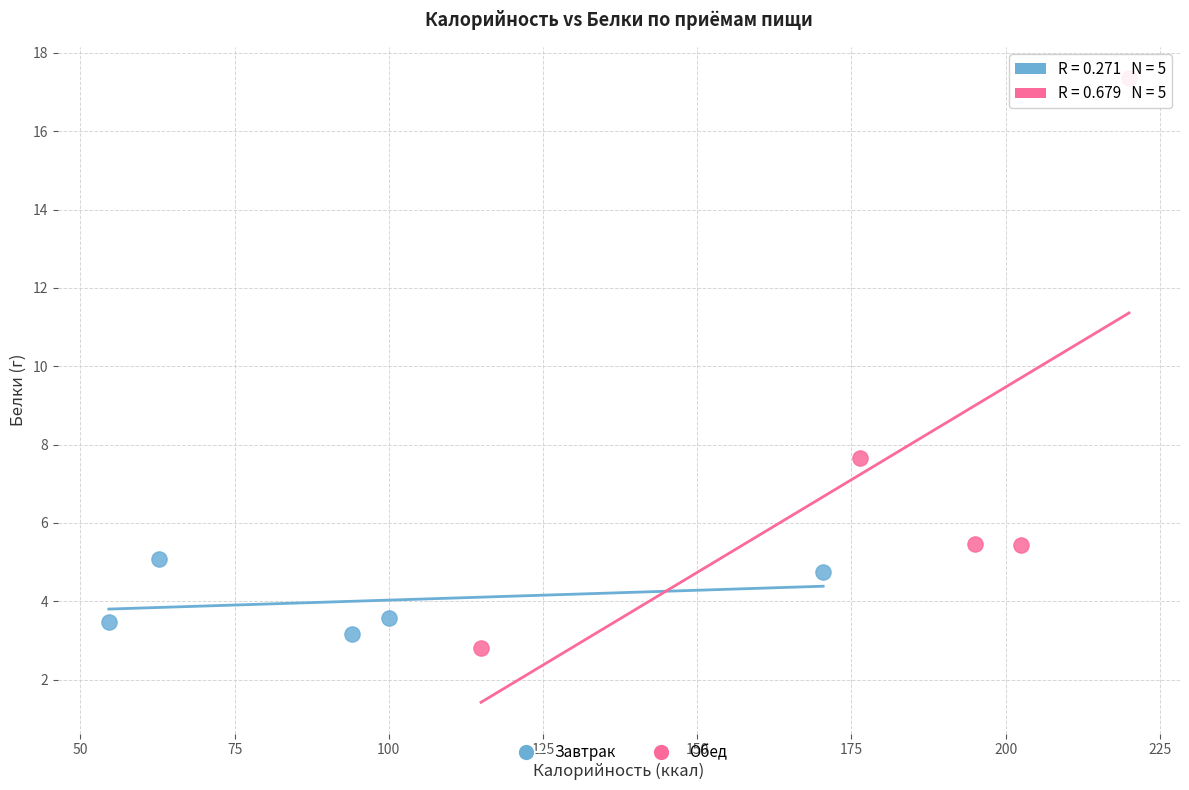

Which series has the largest Y range (max minus min)?

Обед